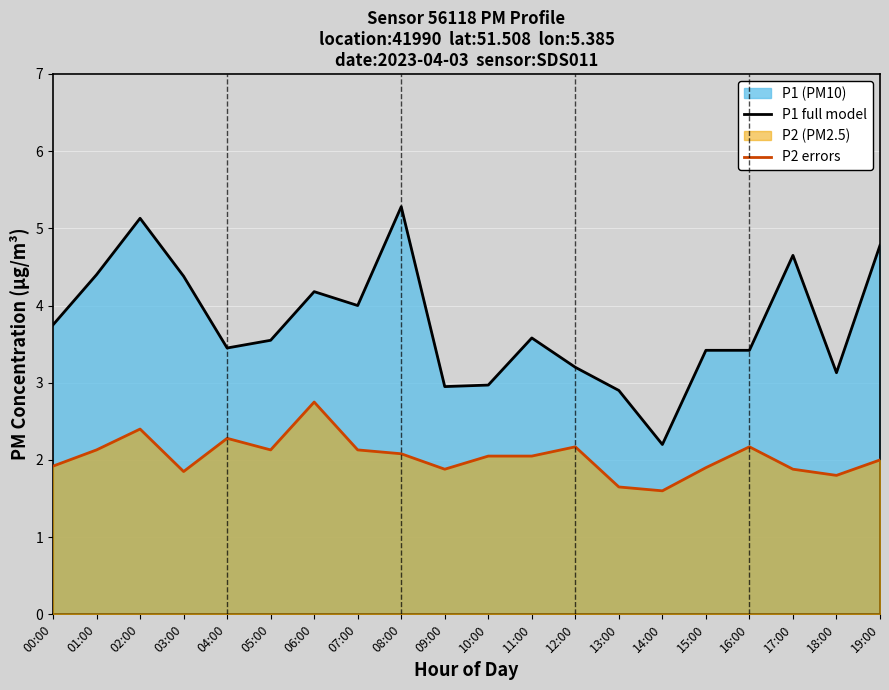

How many lines are shown in the chart?

2